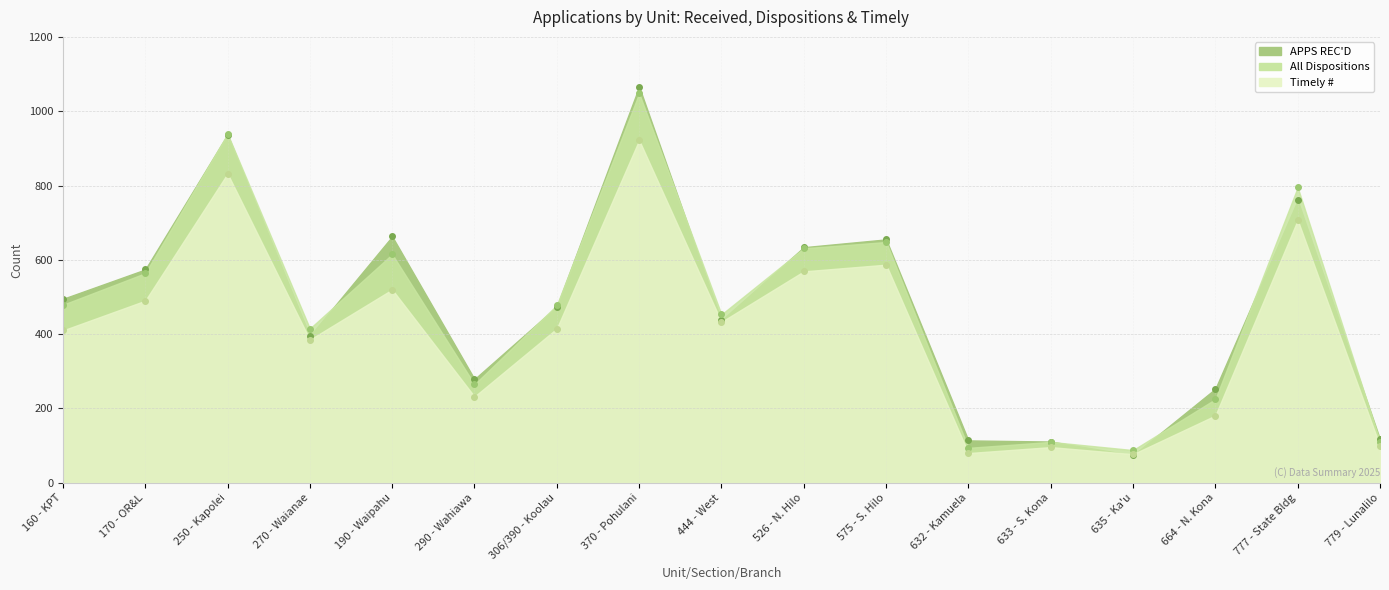

Is the value of APPS REC'D at 664 - N. Kona greater than the value of Timely # at 777 - State Bldg?

No